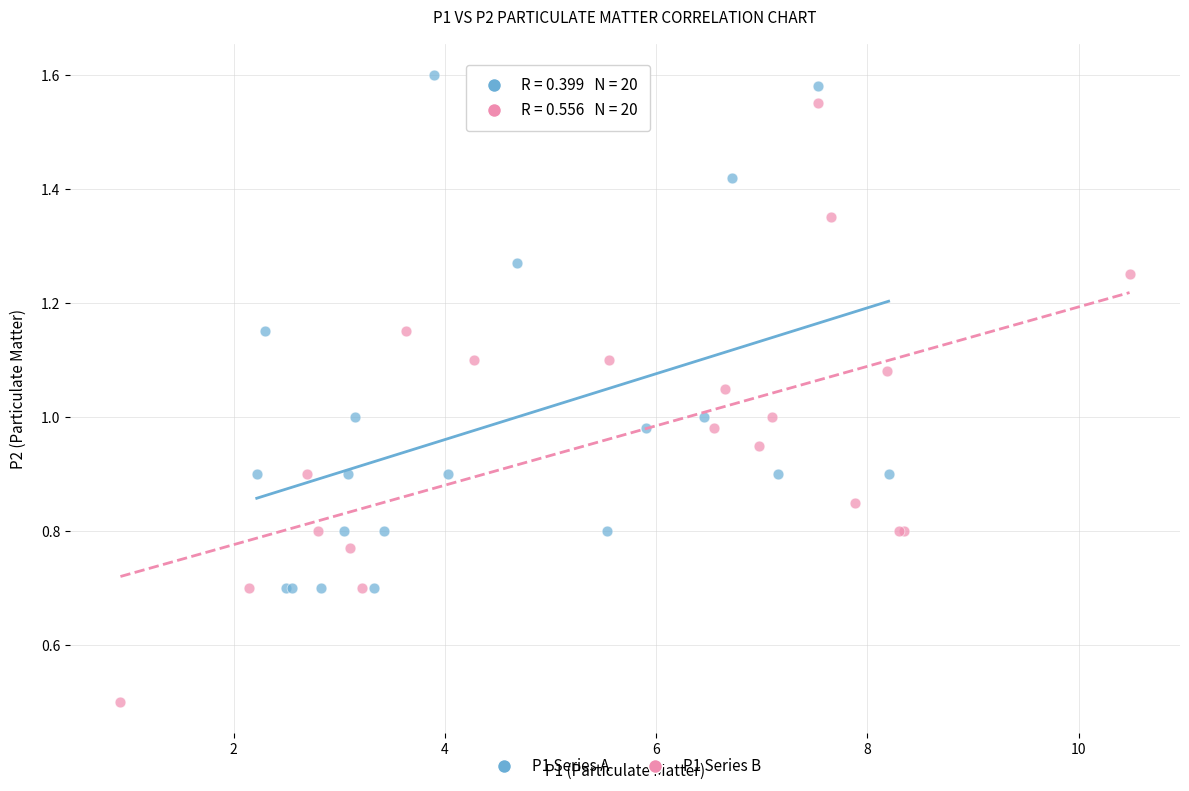

Which series reaches the minimum Y coordinate?

P1 Series B